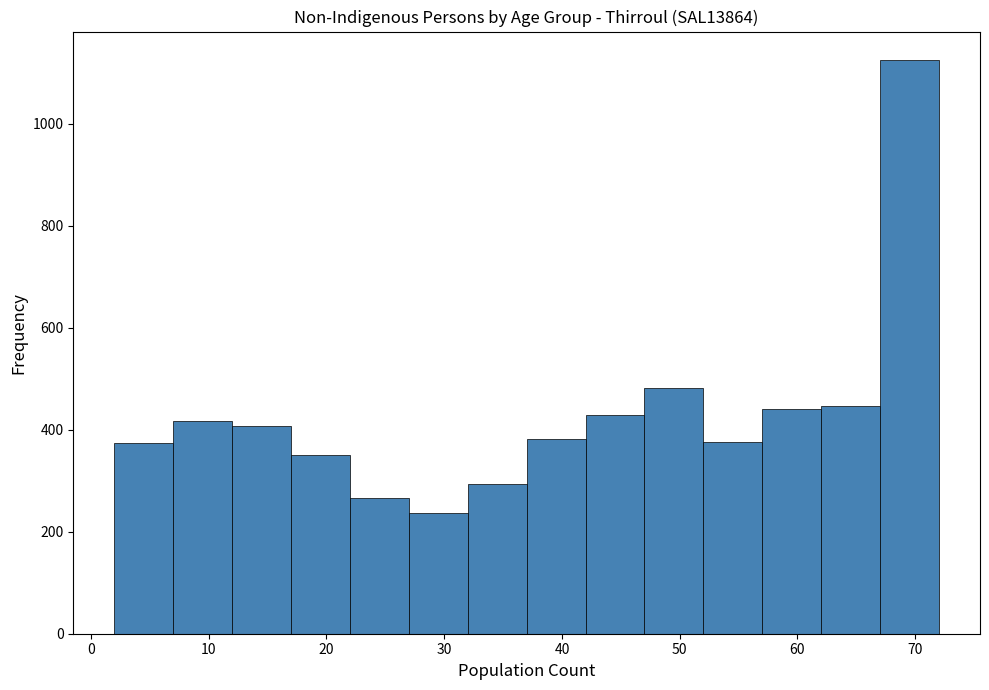

What is the height of the bar covering 17 to 22 on the x-axis? The values are not printed on the chart, so give them approximately, as read against the axis.

360